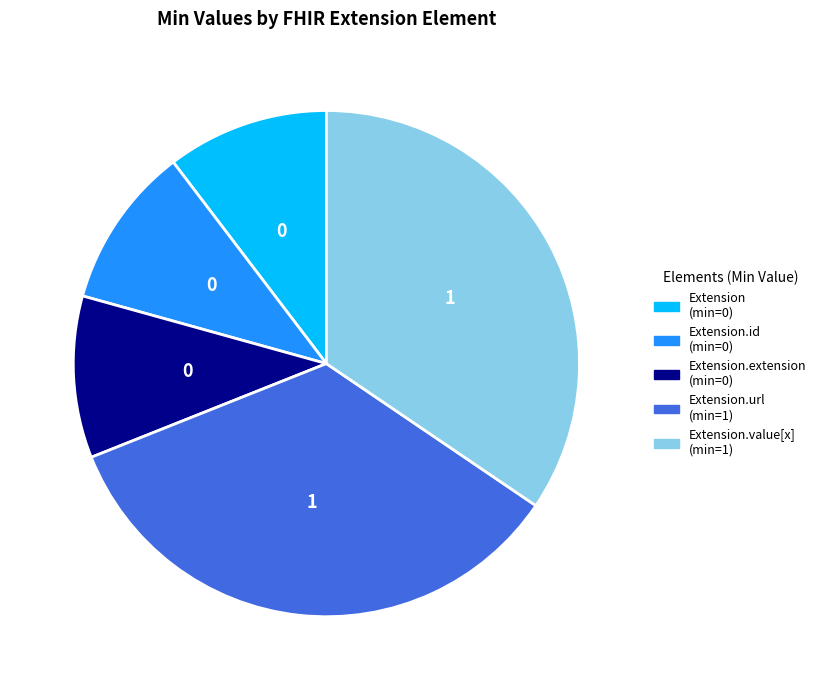

Is the sum of Extension.extension (min=0) and Extension.id (min=0) greater than half?

No